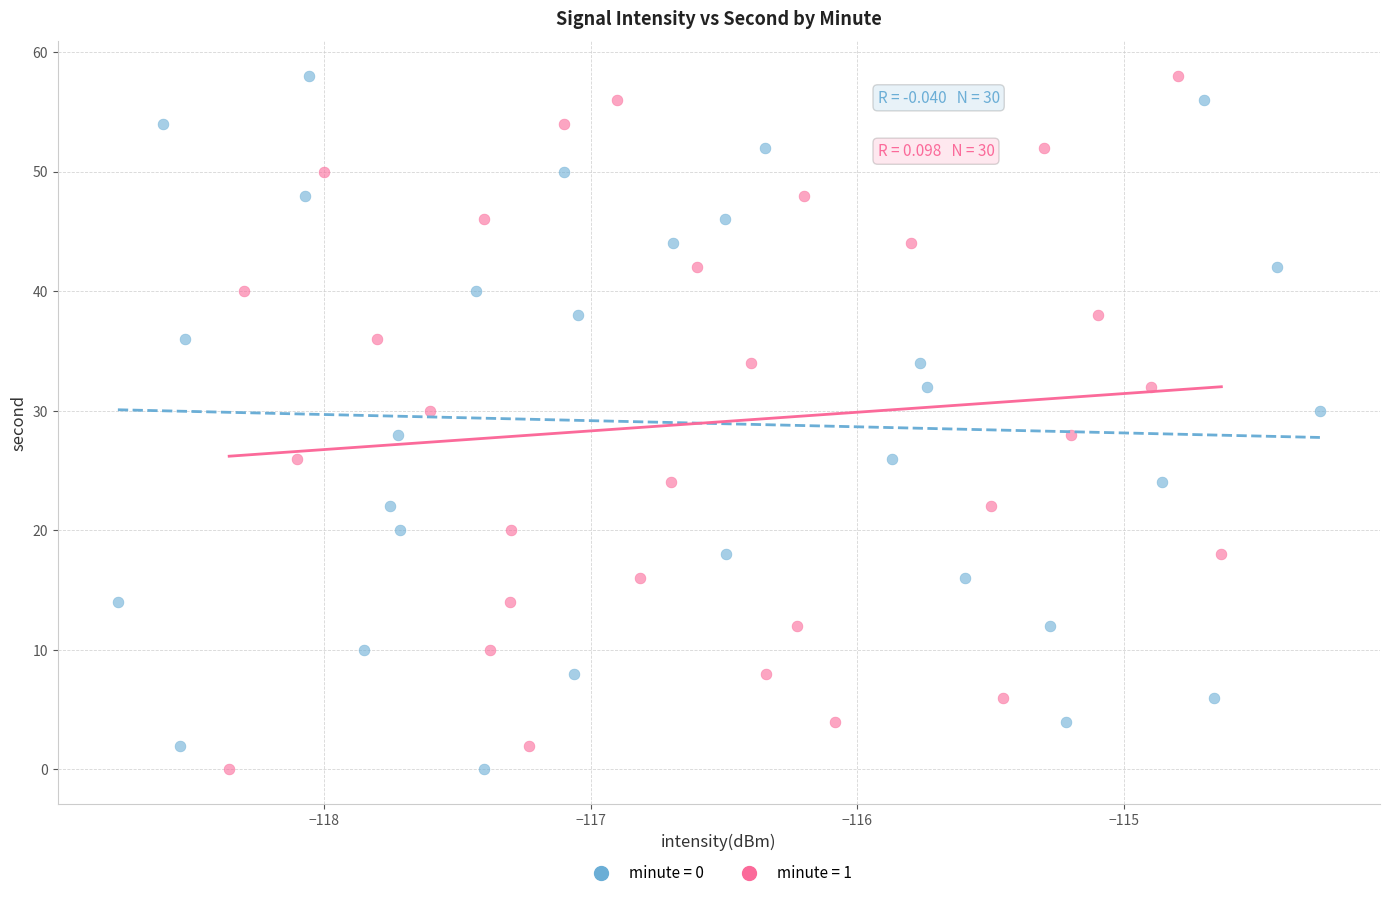

What are all the series names shown in the legend?

minute = 0, minute = 1